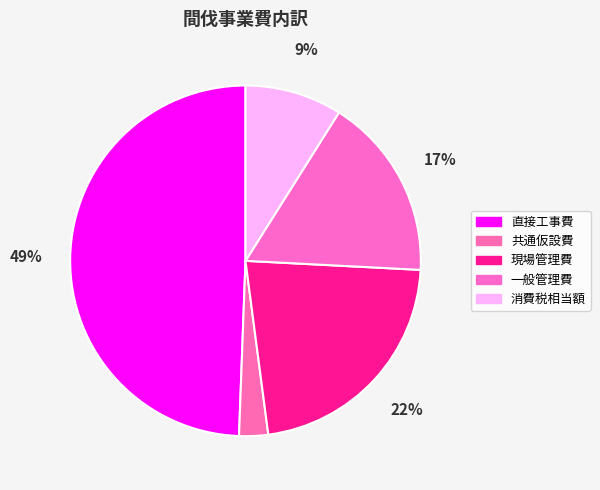

How many slices are in this pie chart?

5